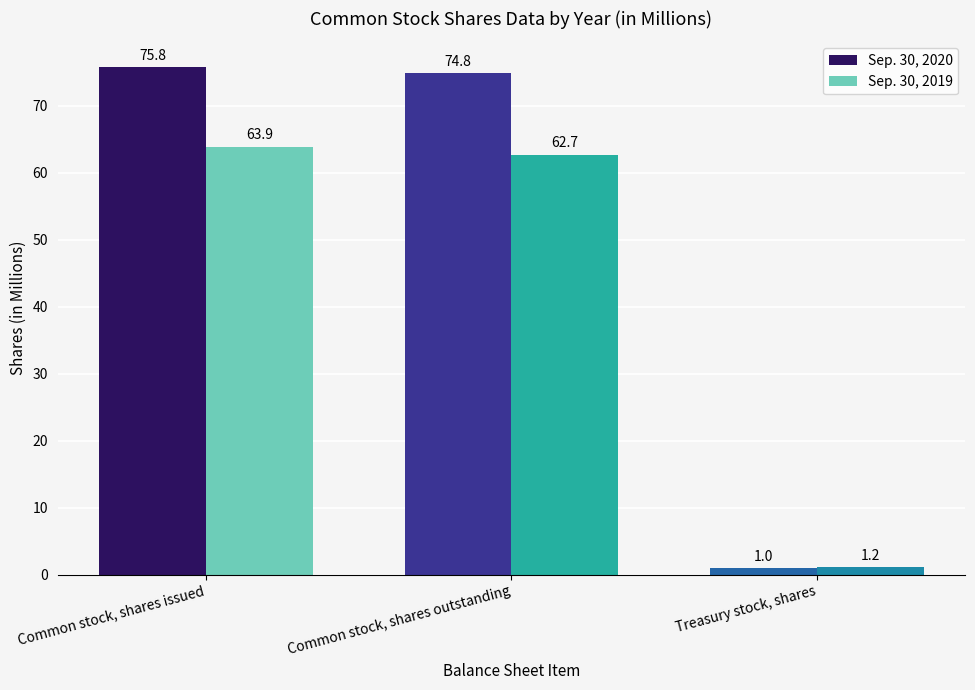

What is the spread (max minus min) of values at Common stock, shares issued?

11.9